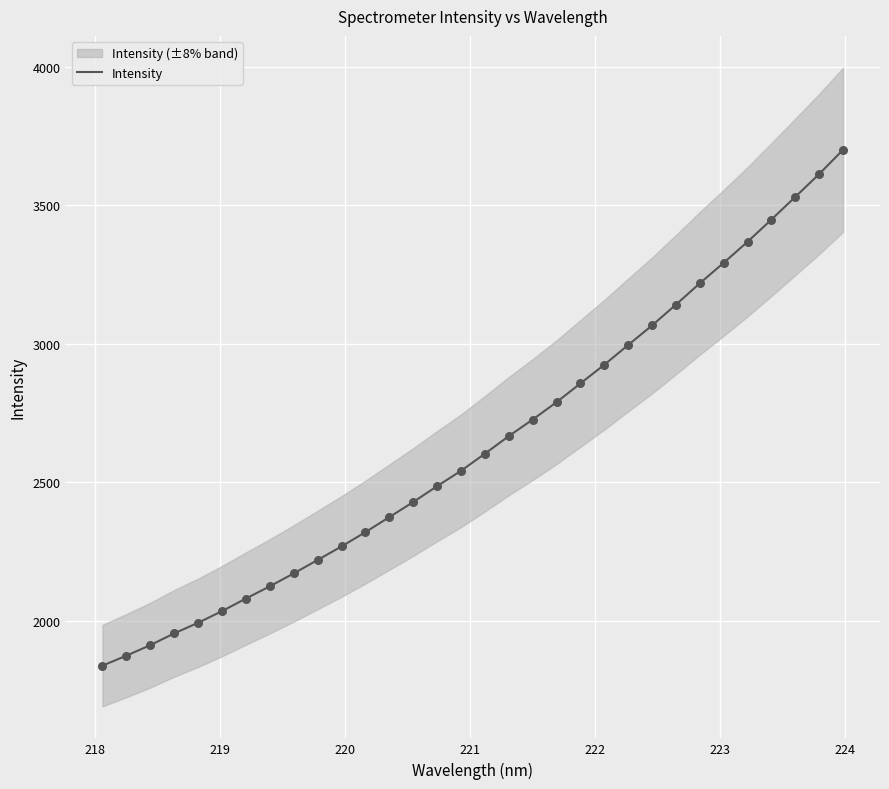

What is the minimum value for Intensity?

1839.3